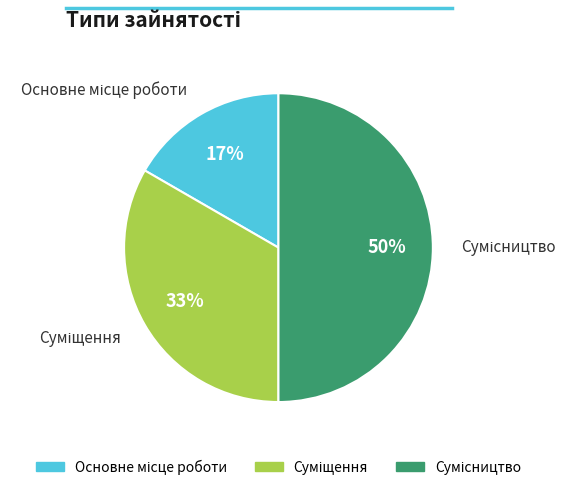

To the nearest percent, what is the average slice percentage?

33%